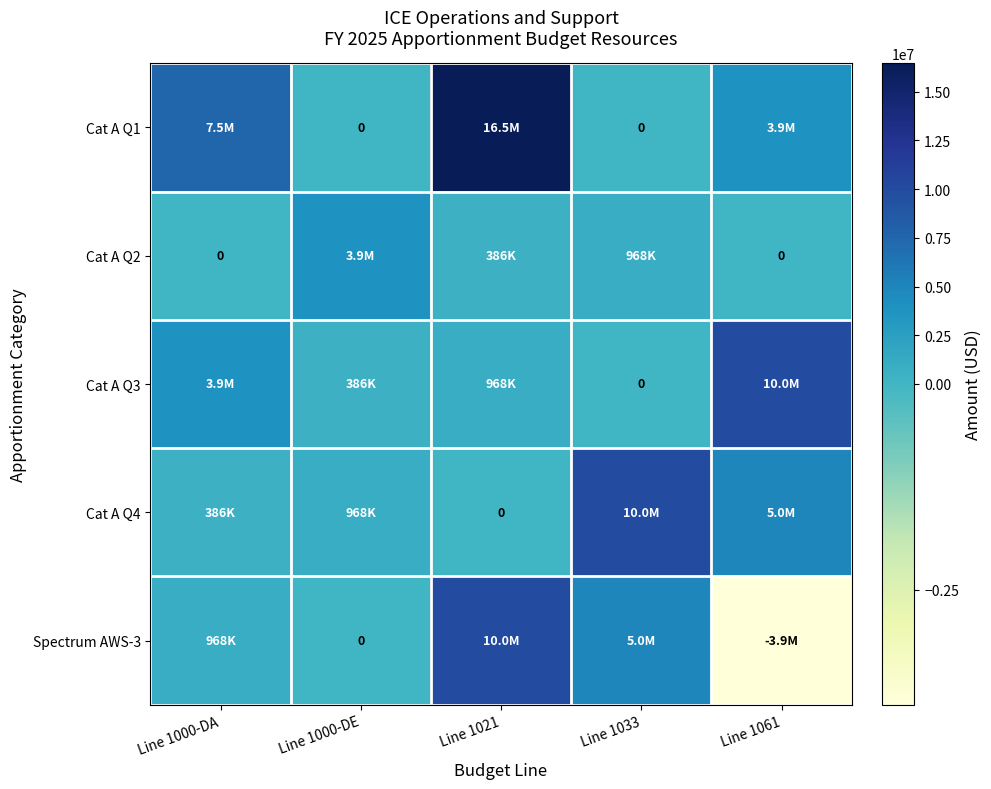

At which label is Cat A Q1 closest to 8227434?

Line 1000-DA